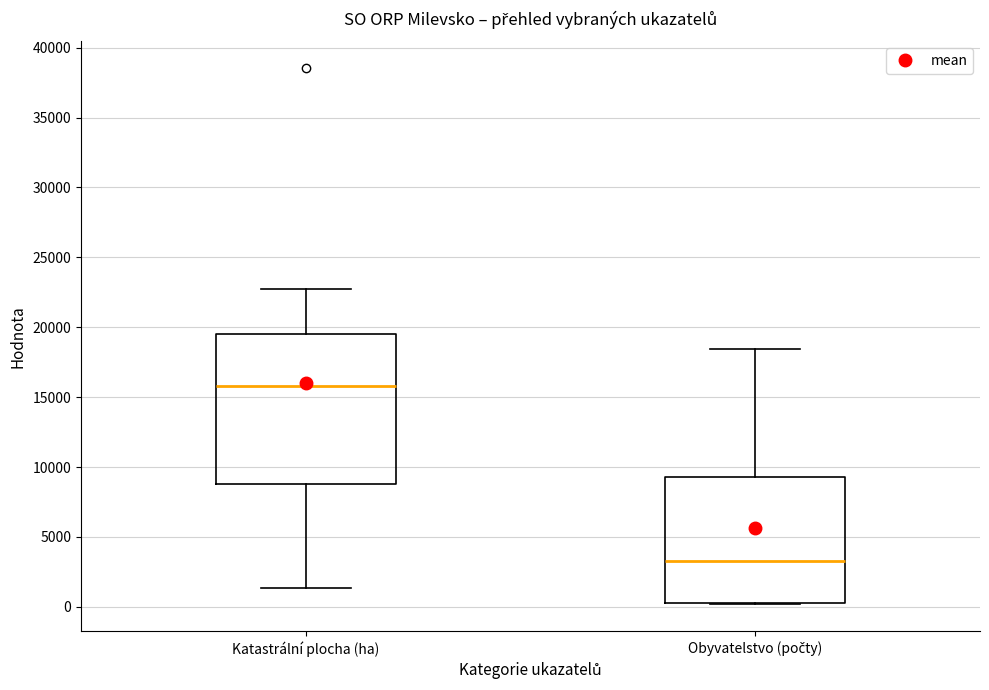

Where is the upper edge of the box for Katastrální plocha (ha) on the y-axis? The values are not printed on the chart, so give them approximately, as read against the axis.

19500